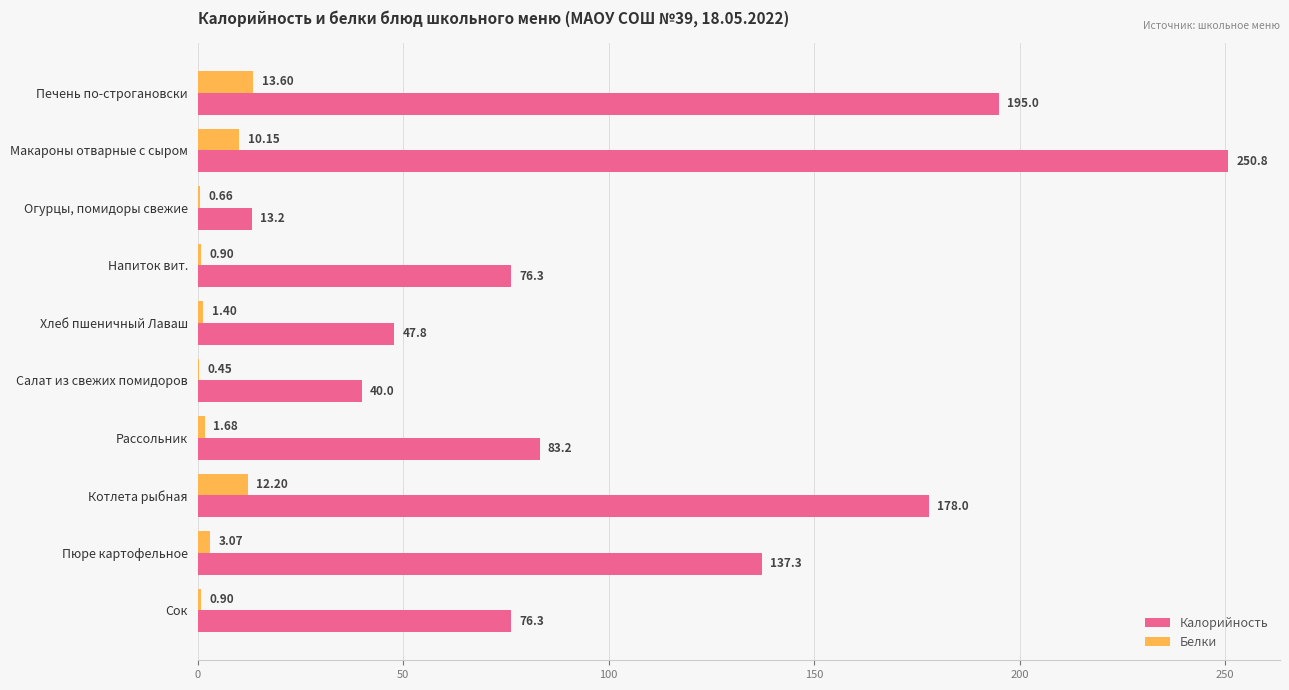

What is the sum of the Калорийность values at Печень по-строгановски and Макароны отварные с сыром?

445.8